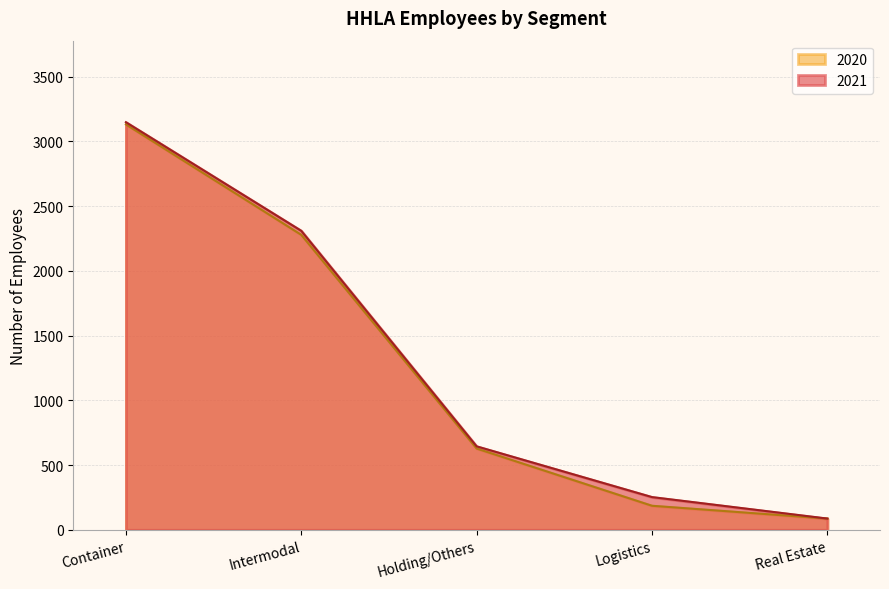

Is the value of 2021 at Real Estate greater than the value of 2020 at Holding/Others?

No